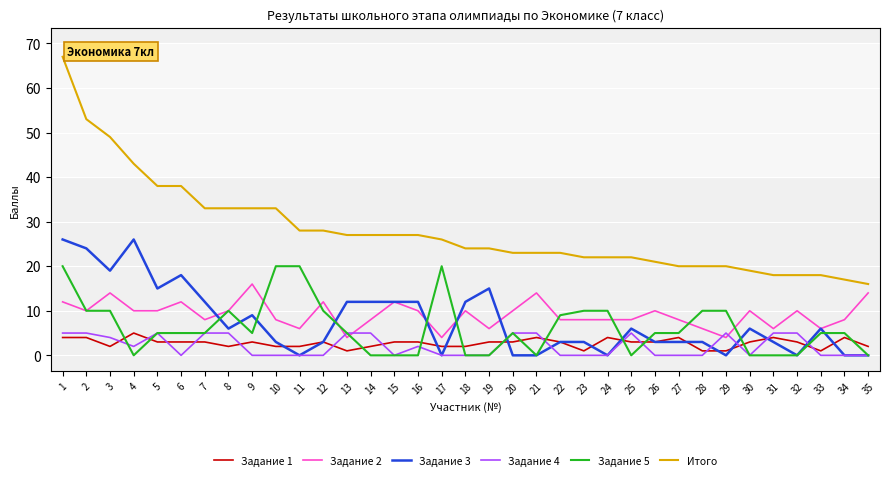

Is the value of Задание 1 at 4 greater than the value of Задание 4 at 19?

Yes